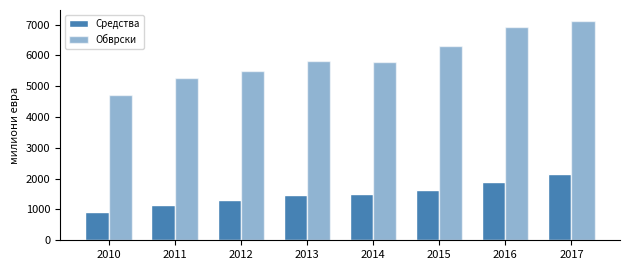

What is the total value across all series at 2014?

7292.7